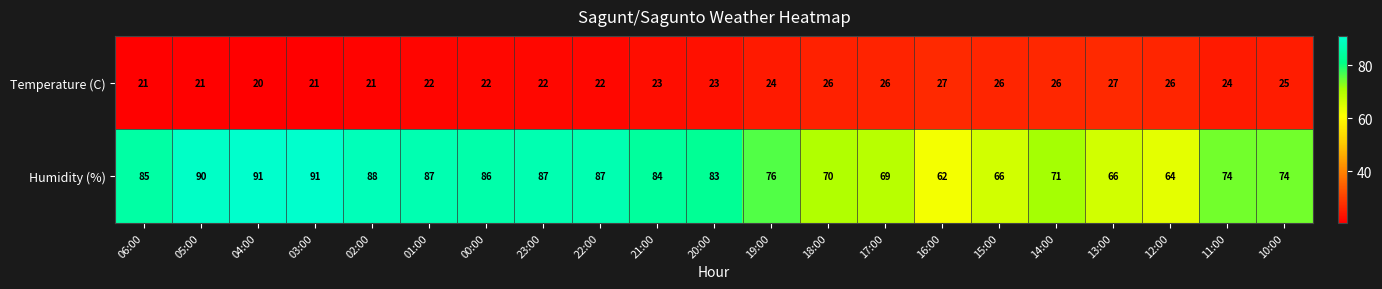

What is the sum of all Humidity (%) values?

1651